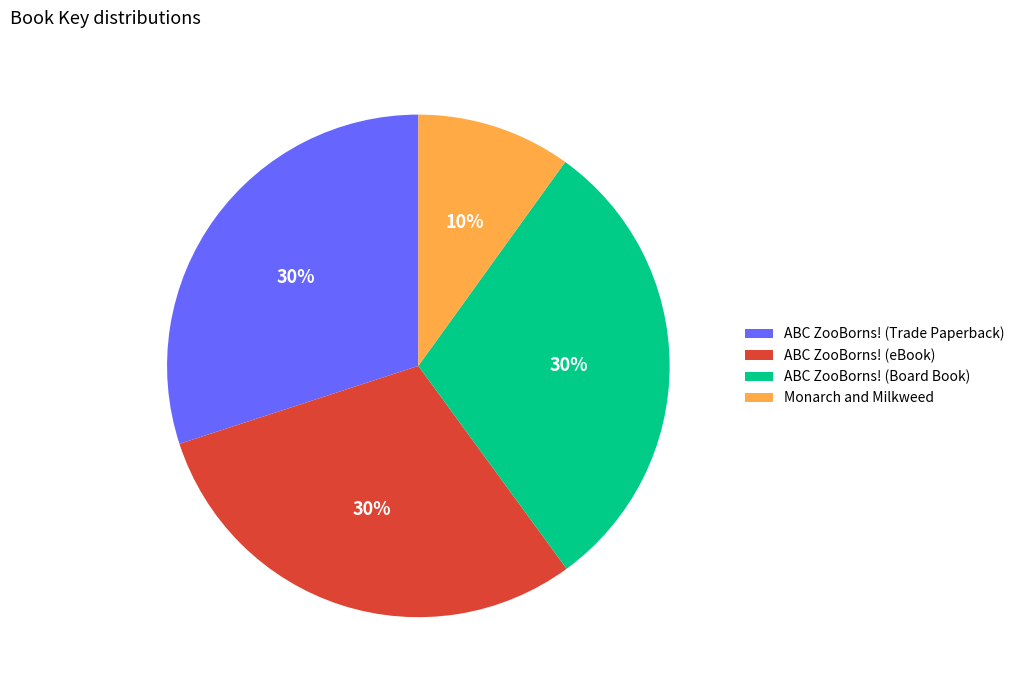

To the nearest percent, what portion does ABC ZooBorns! (Trade Paperback) represent?

30%